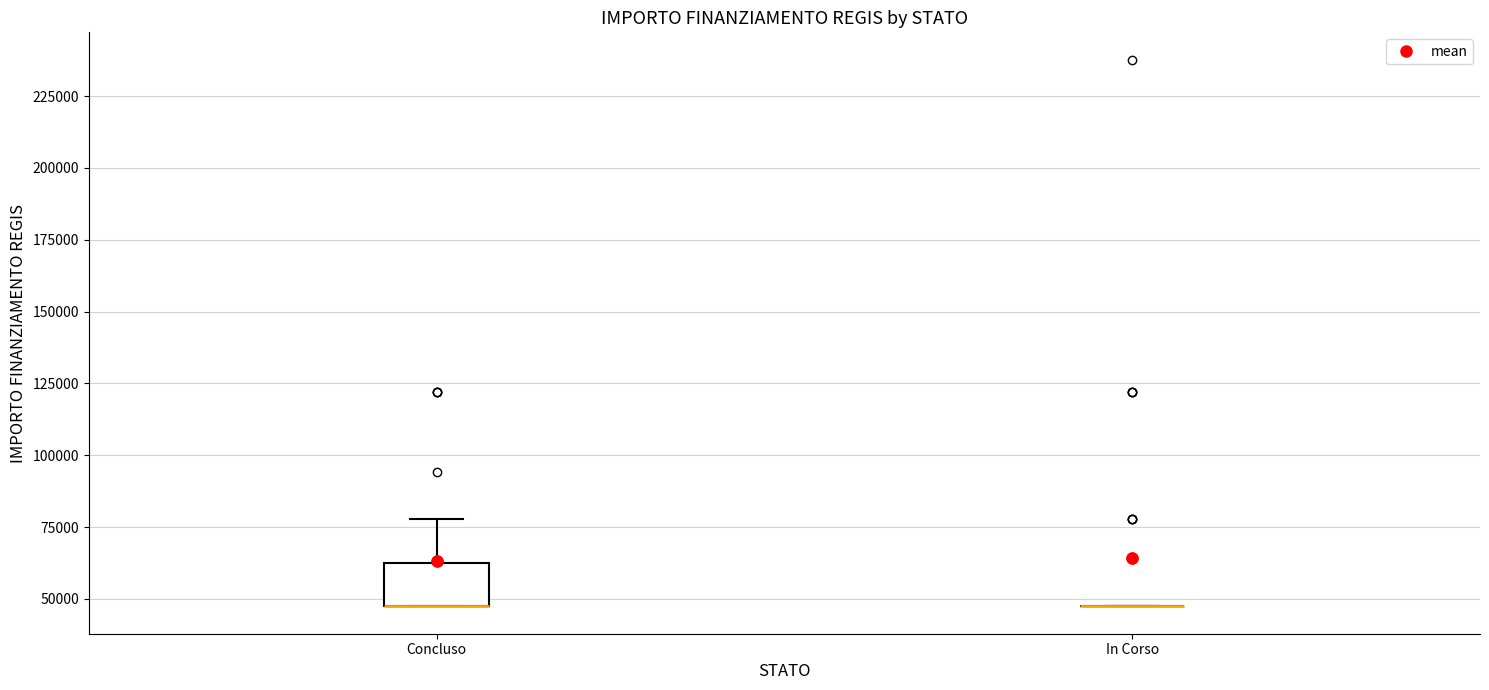

Reading left to right, transcribe this box plot: for each box, give where its median line is, the range the box spans, and where its two whiskers end, as read against the y-axis. The values are not printed on the chart, so give them approximately, as read against the axis.

Concluso: median 45000 (drawn on the box's lower edge), box 45000 to 65000, whiskers 45000 to 80000
In Corso: box collapsed to a line at 45000, whiskers 45000 to 45000